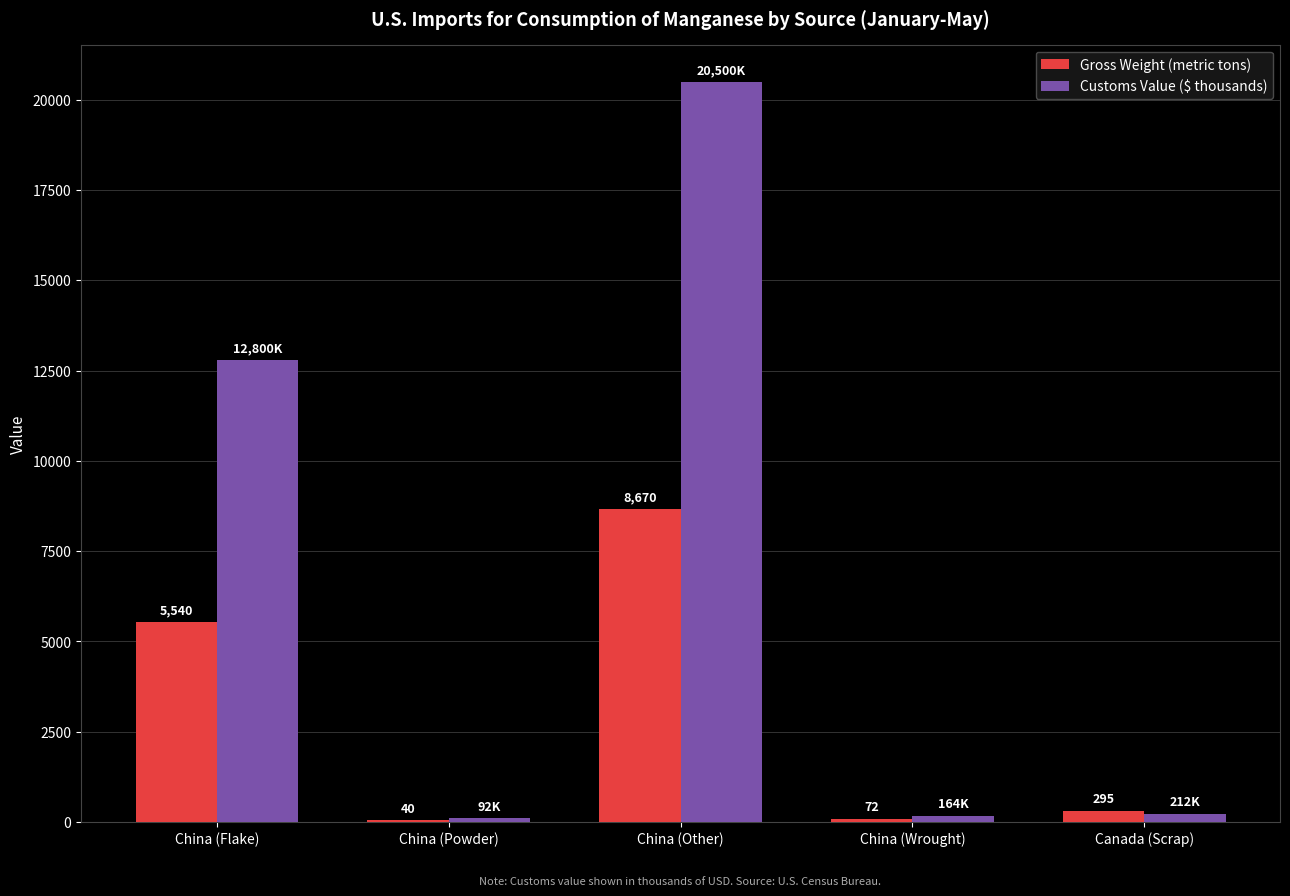

How many distinct data groups are displayed?

2